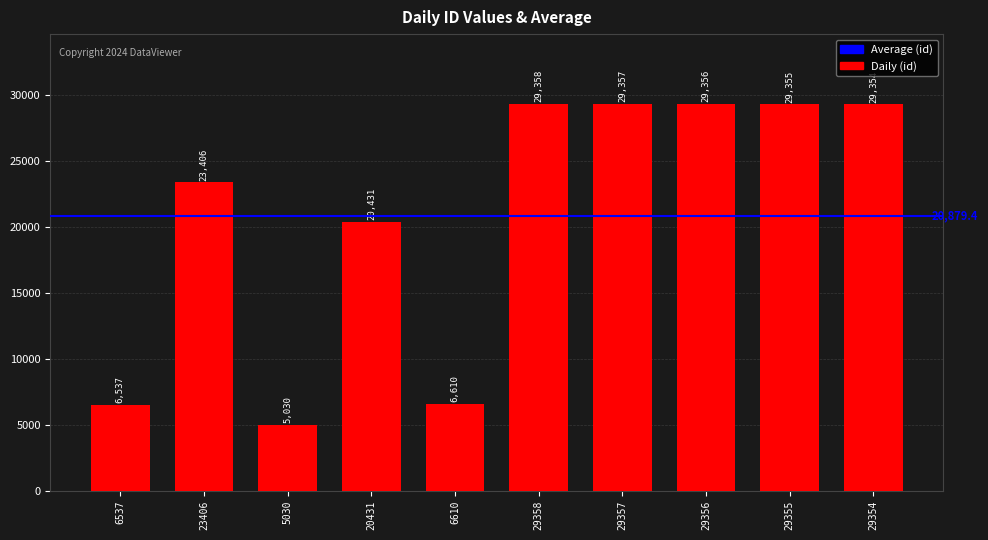

What is the sum of the values at 20431 and 5030?

25461